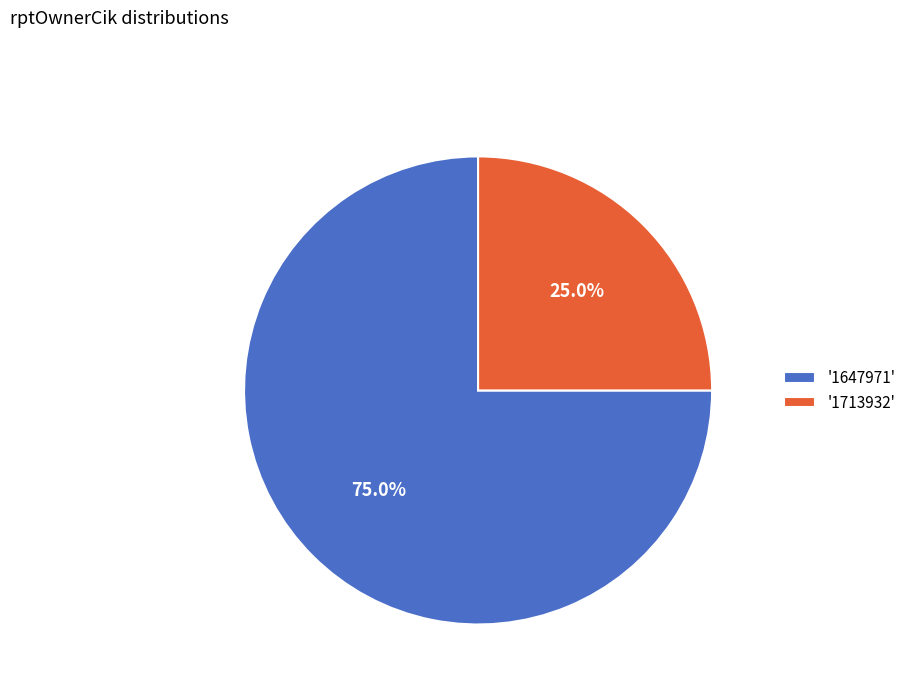

Rank the categories by value from lowest to highest.

'1713932', '1647971'